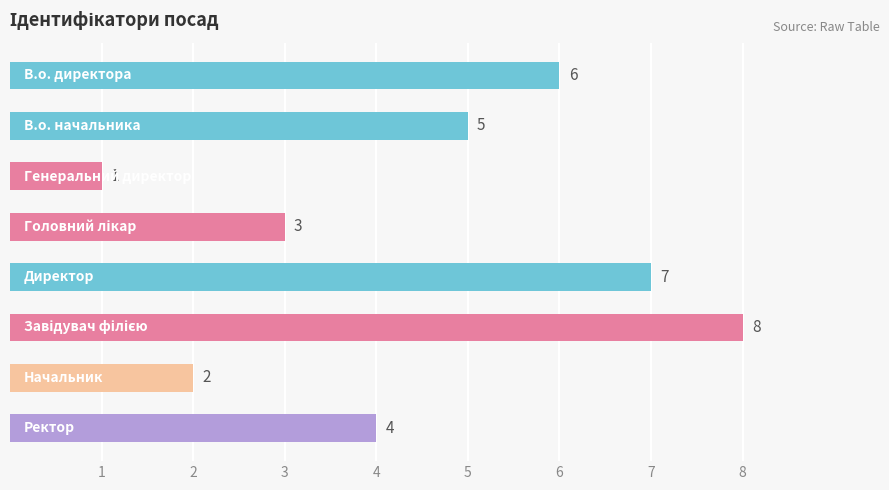

What is the value of the 2nd bar from the top?

5